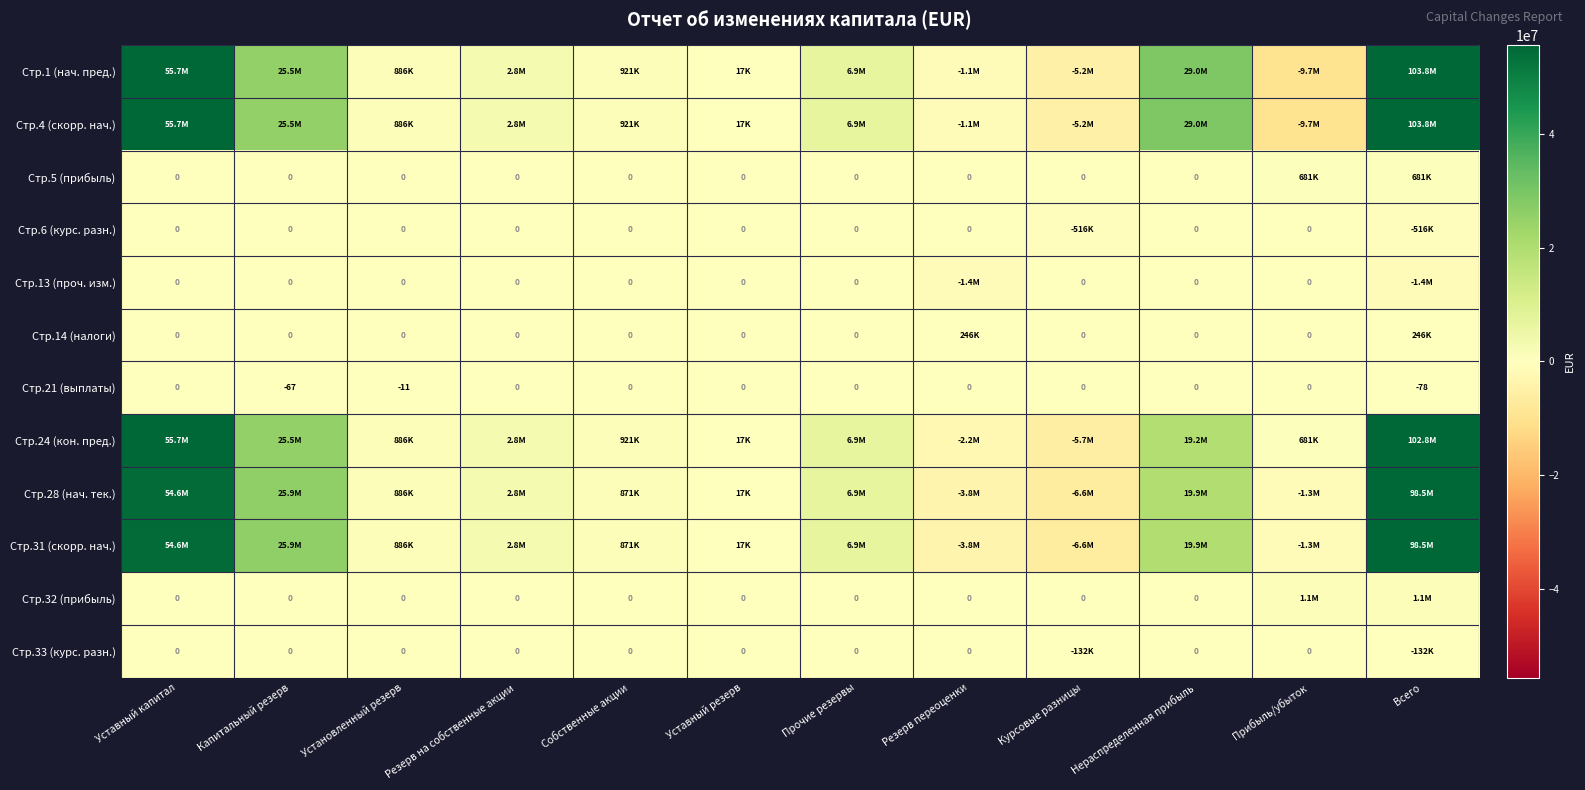

What is the sum of the Стр.21 (выплаты) values at Нераспределенная прибыль and Установленный резерв?

-11